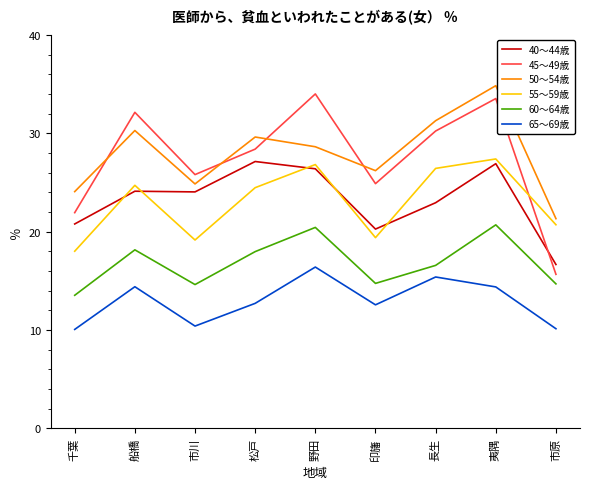

True or false: 55～59歳 and 50～54歳 intersect in this chart.

False